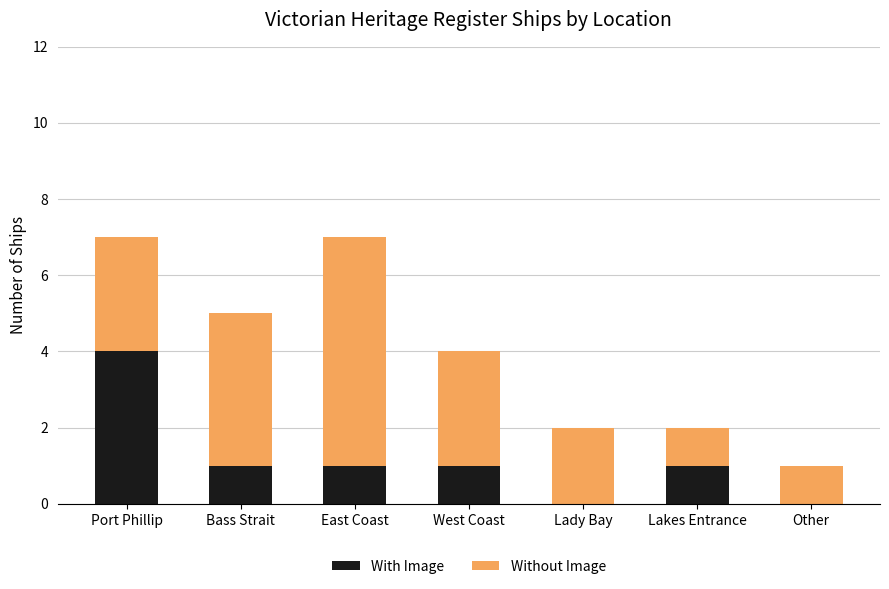

Reading left to right, list the values for the With Image series.

Port Phillip=4	Bass Strait=1	East Coast=1	West Coast=1	Lady Bay=0	Lakes Entrance=1	Other=0